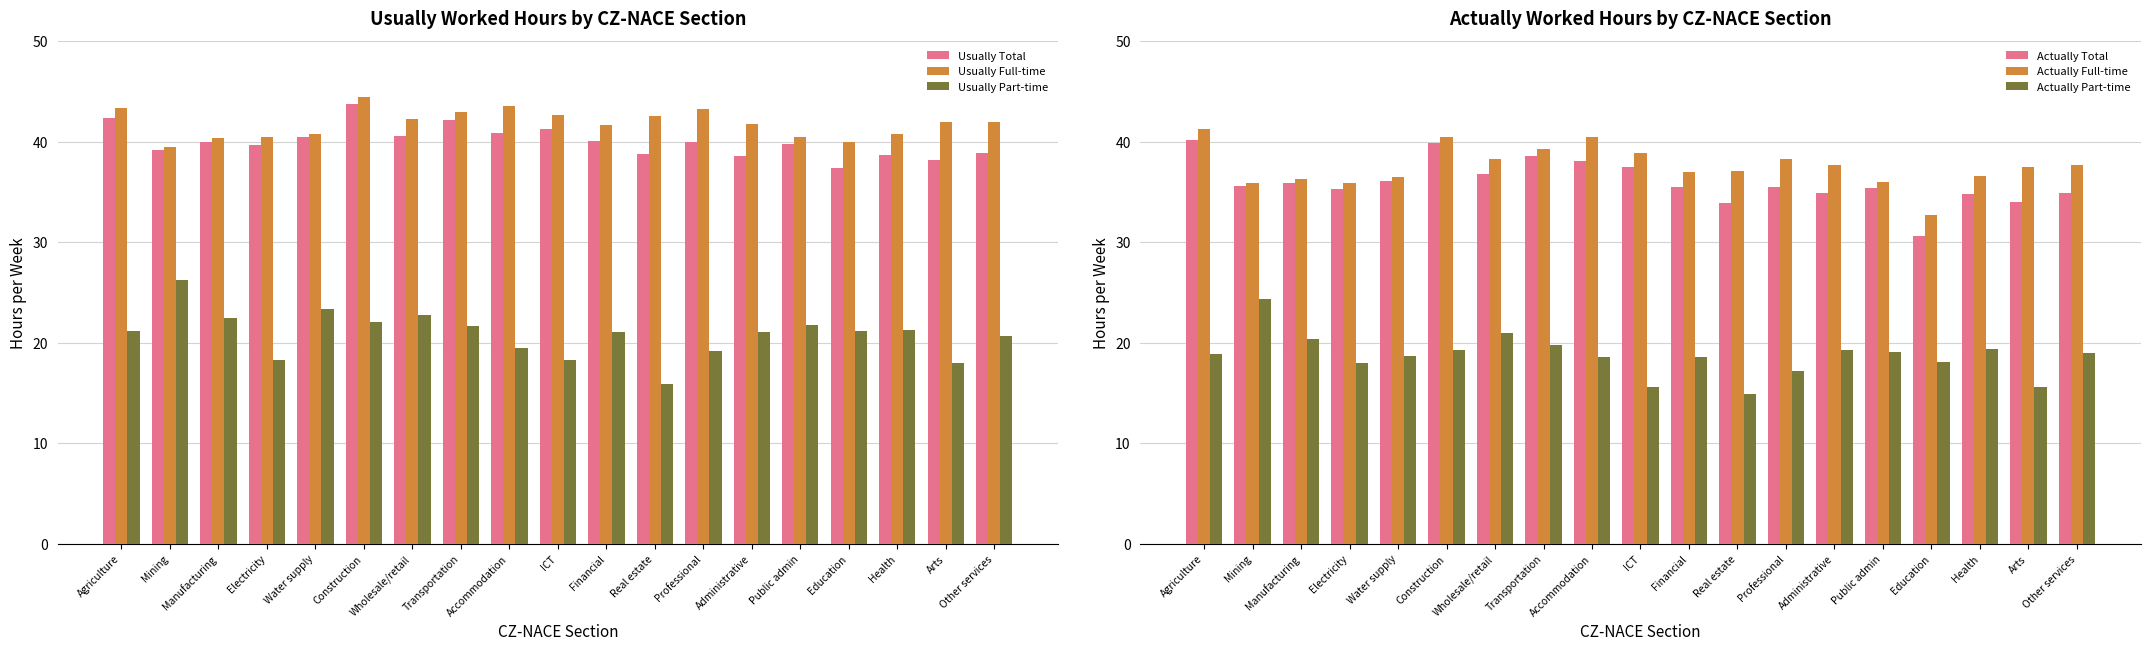

What are all the series names shown in the legend?

Usually Total, Usually Full-time, Usually Part-time, Actually Total, Actually Full-time, Actually Part-time